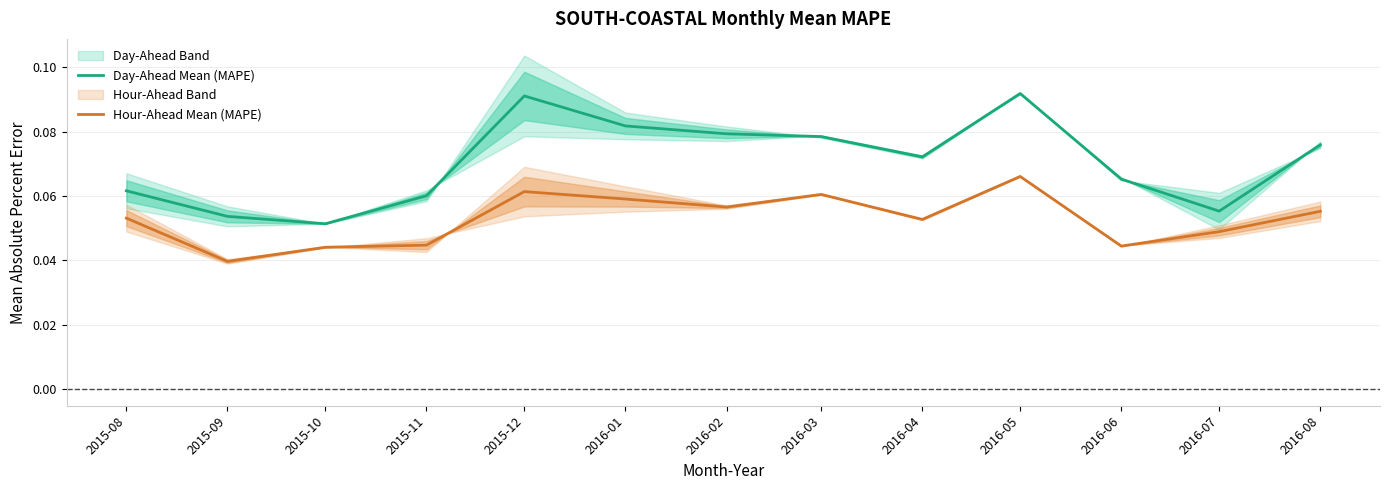

How many lines are shown in the chart?

2